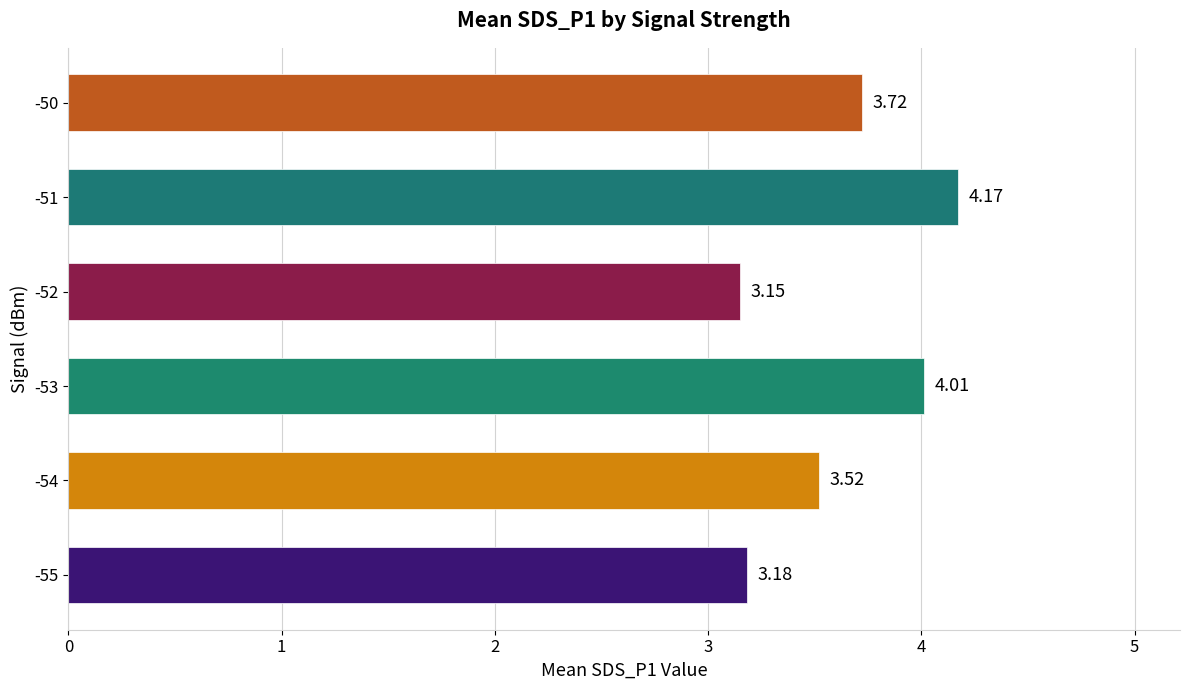

Between -51 and -53, which is larger?

-51